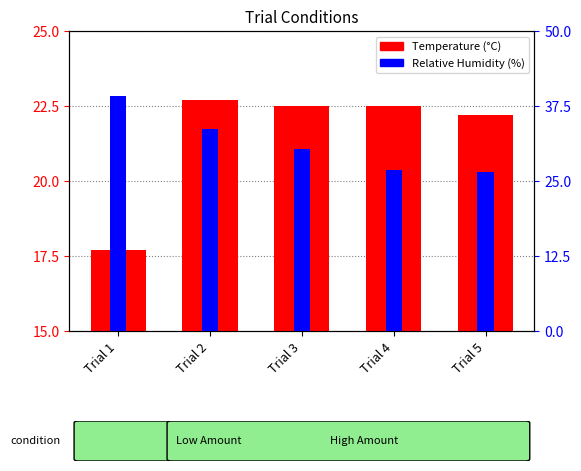

What is the average value of the Relative Humidity (%) series?

31.3